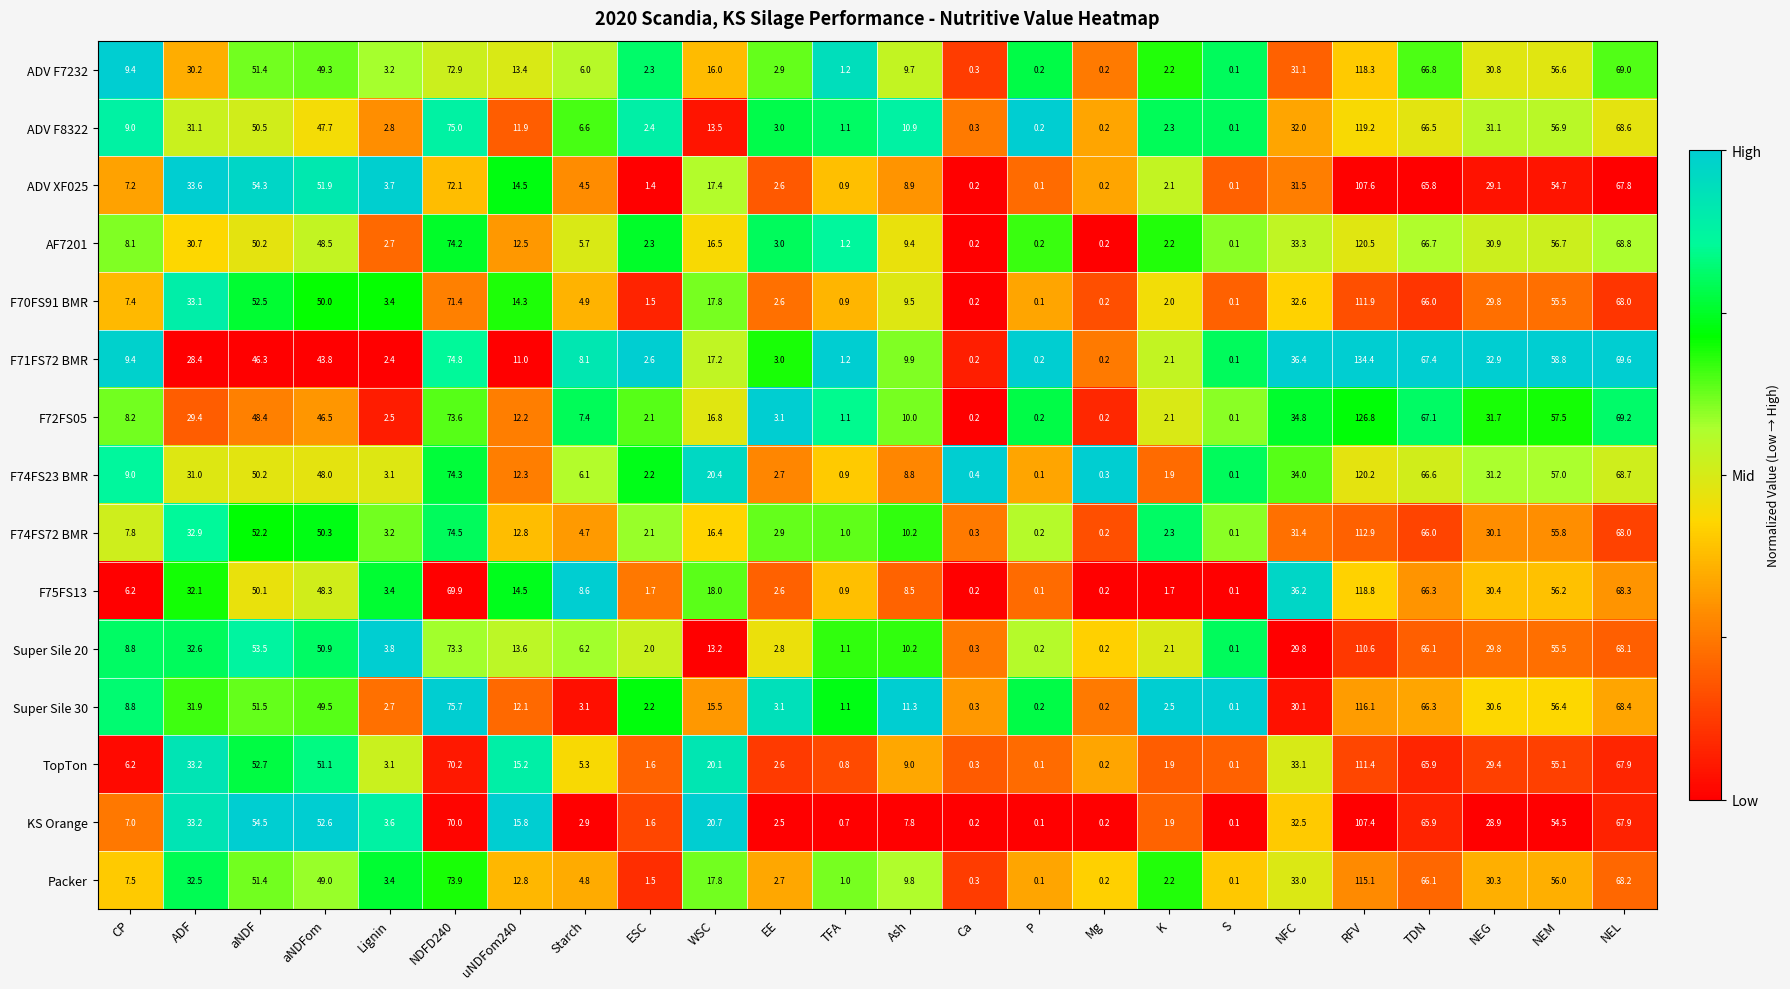

Rank the series by their maximum value, from lowest to highest.

KS Orange, ADV XF025, Super Sile 20, TopTon, F70FS91 BMR, F74FS72 BMR, Packer, Super Sile 30, ADV F7232, F75FS13, ADV F8322, F74FS23 BMR, AF7201, F72FS05, F71FS72 BMR